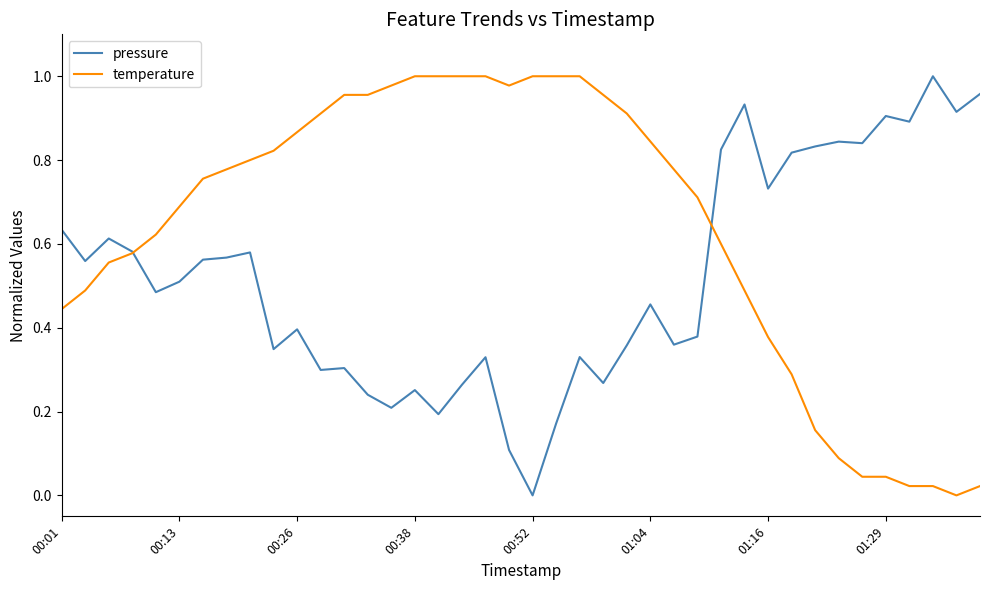

List the series in order of their overall mean, lowest first.

pressure, temperature